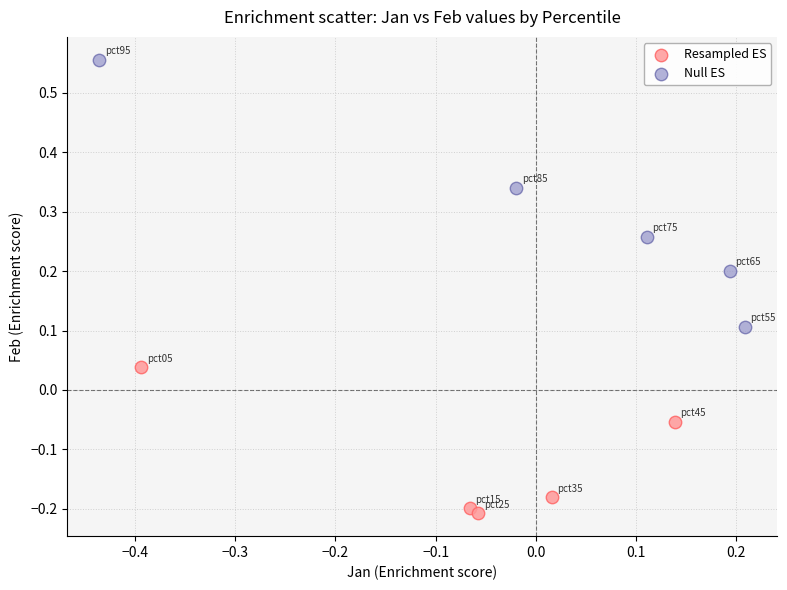

What are all the series names shown in the legend?

Resampled ES, Null ES